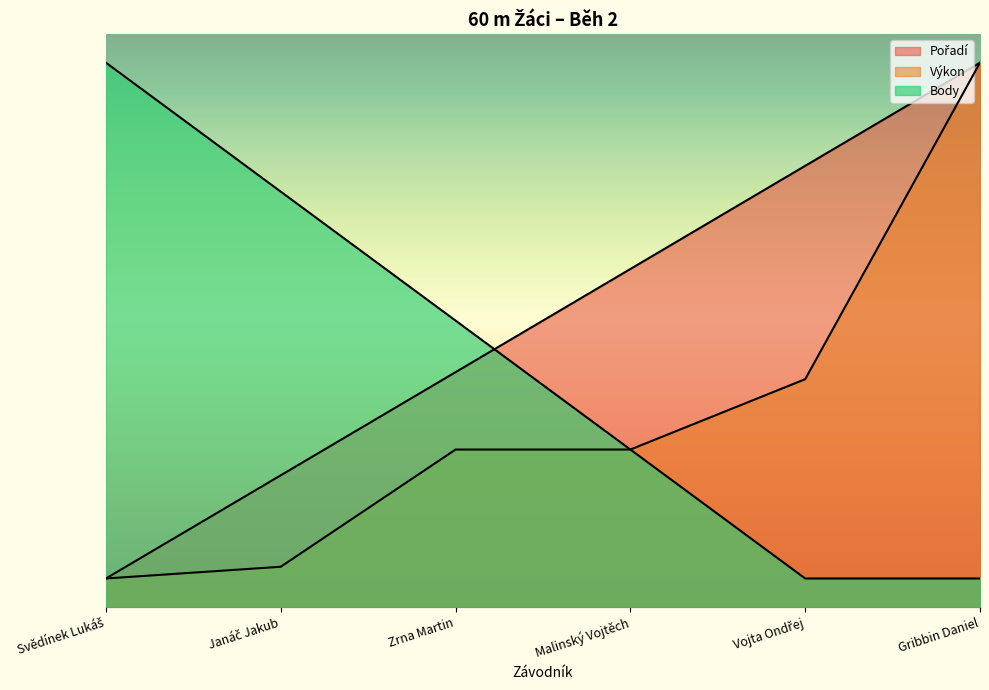

True or false: Výkon has a value of 9.5 at Gribbin Daniel.

True